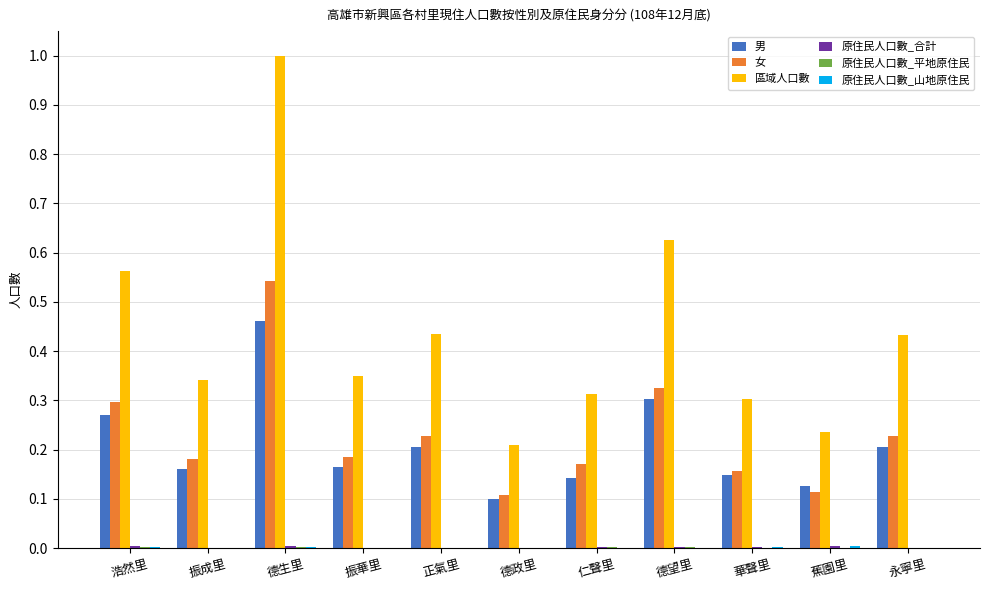

Which series changed the most between 正氣里 and 仁聲里?

區域人口數